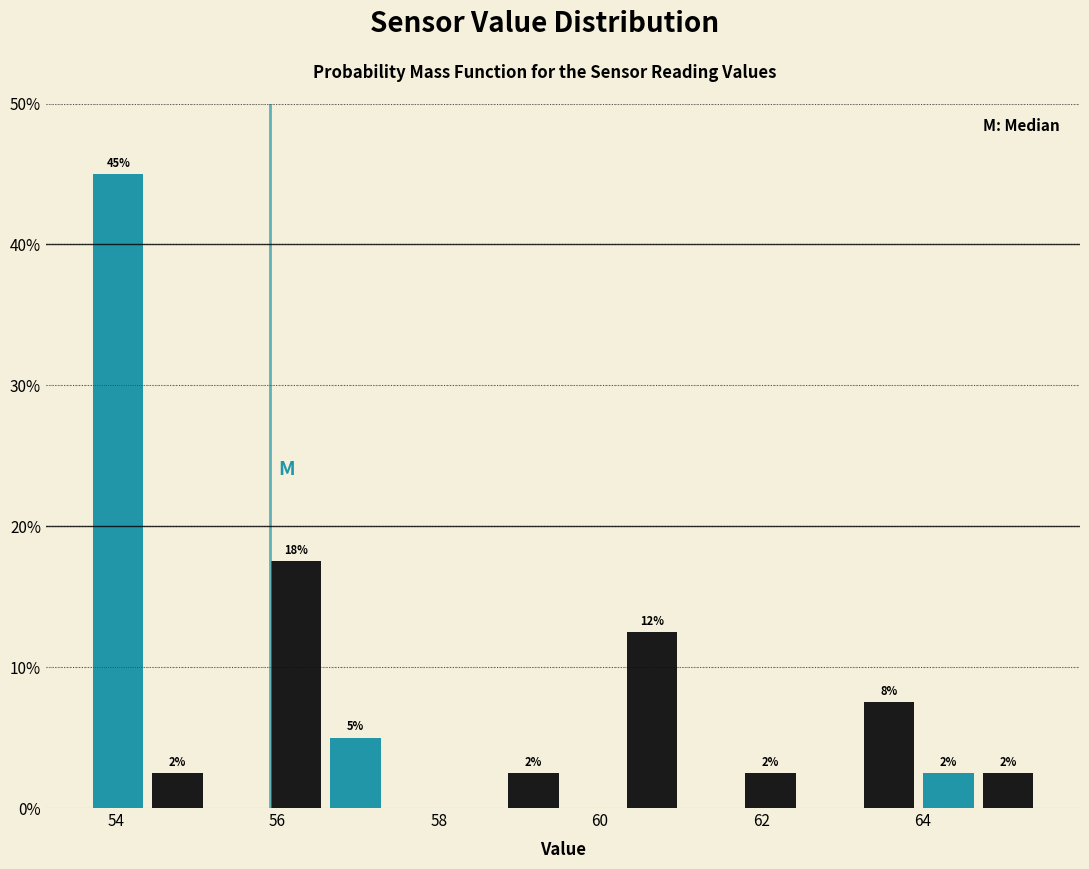

Read against the x-axis, roughly where is the centre of the tallest bar?

54.0